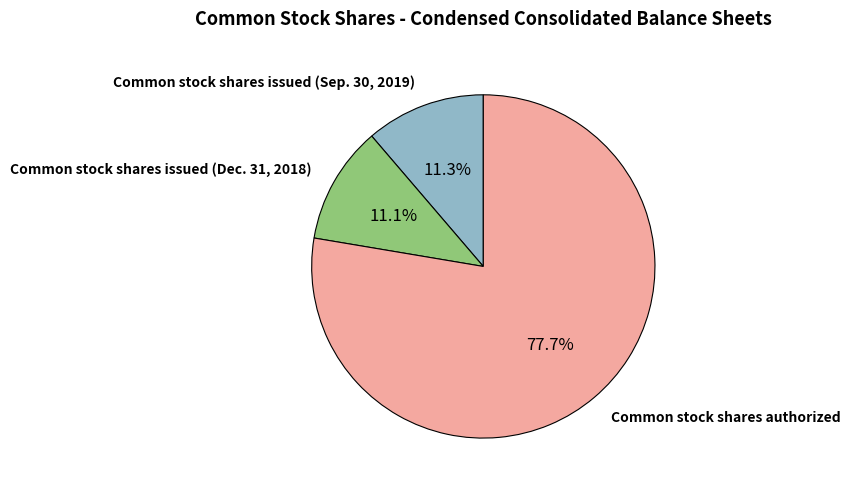

How many slices are in this pie chart?

3